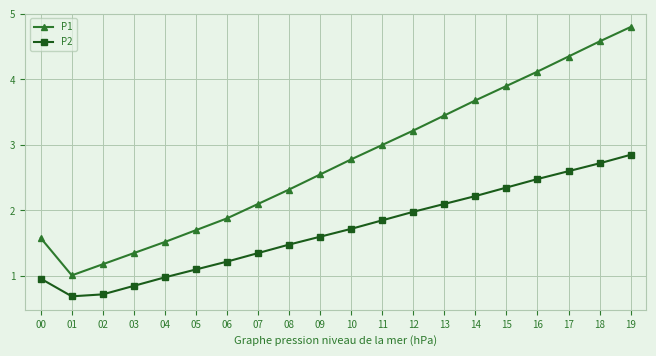

What is the minimum value shown in the chart?

0.7